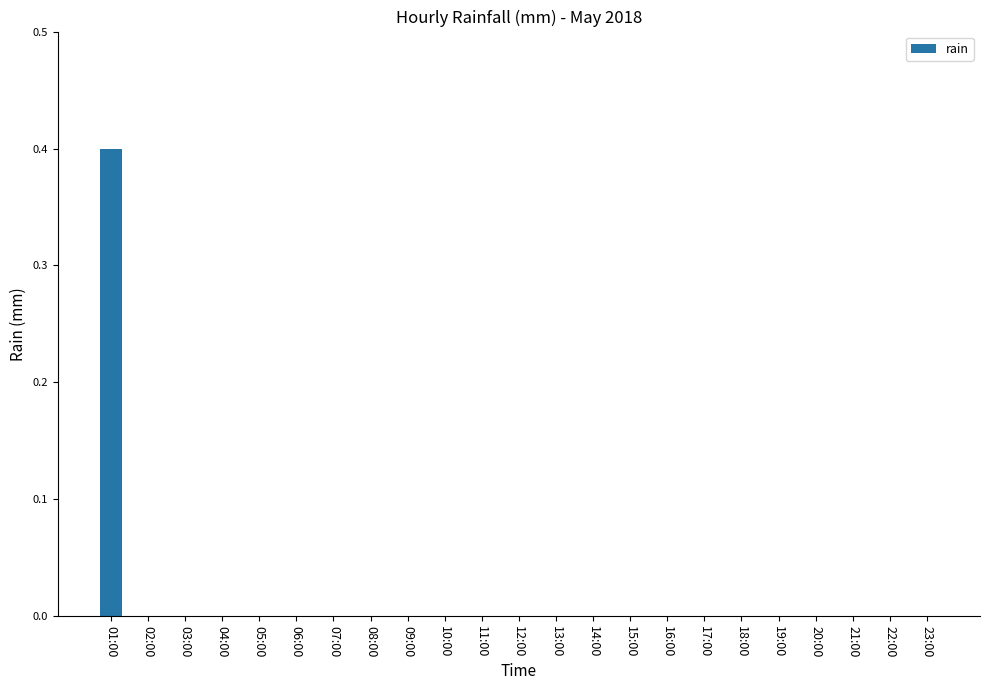

What is the sum of all values?

0.4